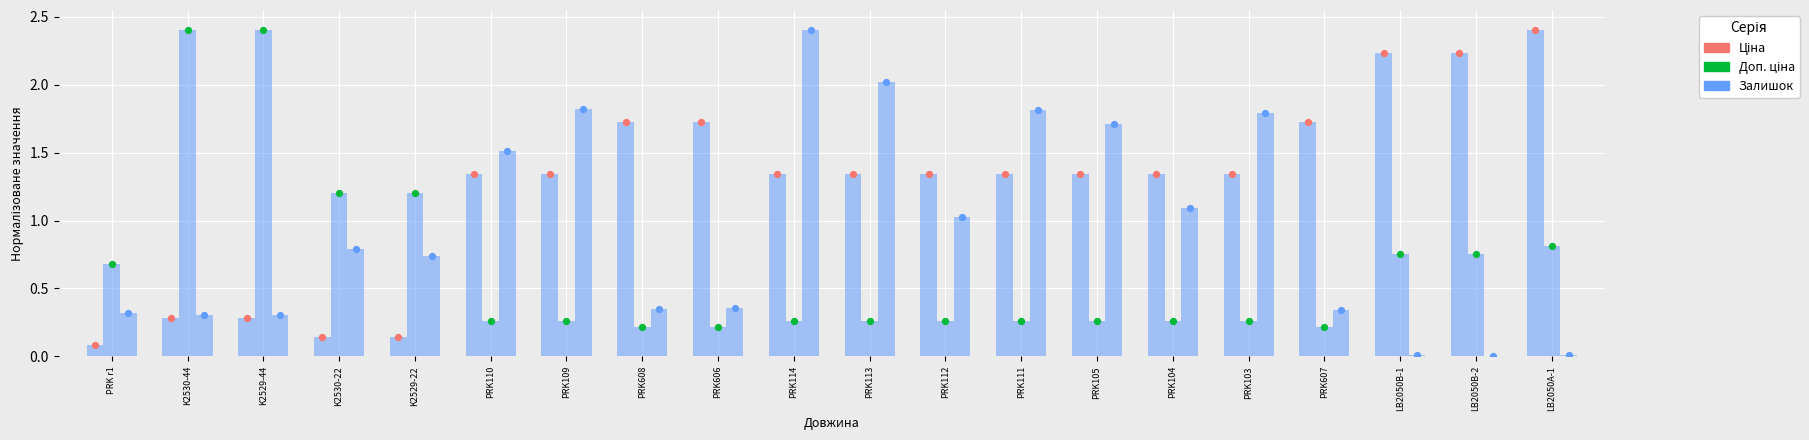

What are all the series names shown in the legend?

Ціна, Доп. ціна, Залишок